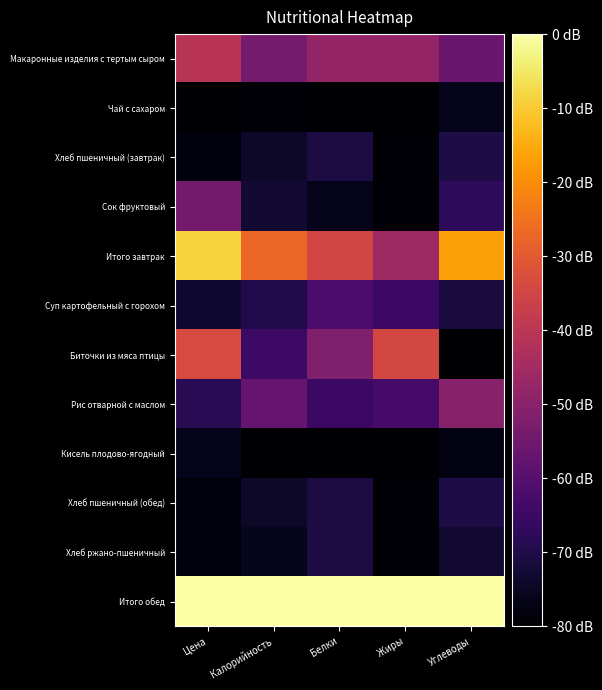

Reading left to right, what are all the values shown in this chart?

Макаронные изделия с тертым сыром: Цена=-40.9	Калорийность=-53.9	Белки=-48.0	Жиры=-48.1	Углеводы=-56.4
Чай с сахаром: Цена=-80.0	Калорийность=-79.2	Белки=-80.0	Жиры=-80.0	Углеводы=-76.1
Хлеб пшеничный (завтрак): Цена=-78.3	Калорийность=-74.3	Белки=-70.8	Жиры=-78.8	Углеводы=-70.5
Сок фруктовый: Цена=-54.2	Калорийность=-72.5	Белки=-76.2	Жиры=-79.2	Углеводы=-67.4
Итого завтрак: Цена=-8.7	Калорийность=-26.9	Белки=-35.0	Жиры=-46.1	Углеводы=-16.8
Суп картофельный с горохом: Цена=-73.3	Калорийность=-69.6	Белки=-61.8	Жиры=-65.1	Углеводы=-71.3
Биточки из мяса птицы: Цена=-33.6	Калорийность=-64.9	Белки=-51.9	Жиры=-34.7	Углеводы=-80.0
Рис отварной с маслом: Цена=-68.3	Калорийность=-57.0	Белки=-65.1	Жиры=-63.0	Углеводы=-50.6
Кисель плодово-ягодный: Цена=-75.8	Калорийность=-80.0	Белки=-79.6	Жиры=-79.7	Углеводы=-77.3
Хлеб пшеничный (обед): Цена=-78.3	Калорийность=-74.3	Белки=-70.8	Жиры=-78.8	Углеводы=-70.5
Хлеб ржано-пшеничный: Цена=-78.3	Калорийность=-75.9	Белки=-70.8	Жиры=-78.8	Углеводы=-72.8
Итого обед: Цена=0.0	Калорийность=0.0	Белки=0.0	Жиры=0.0	Углеводы=0.0